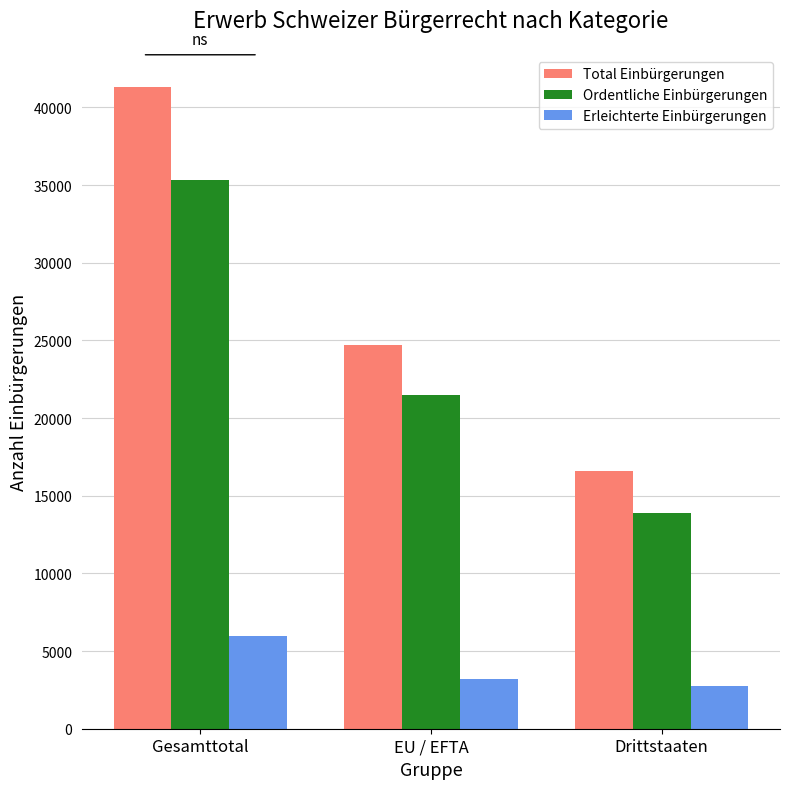

The Erleichterte Einbürgerungen series shows 3219 at EU / EFTA. True or false?

True